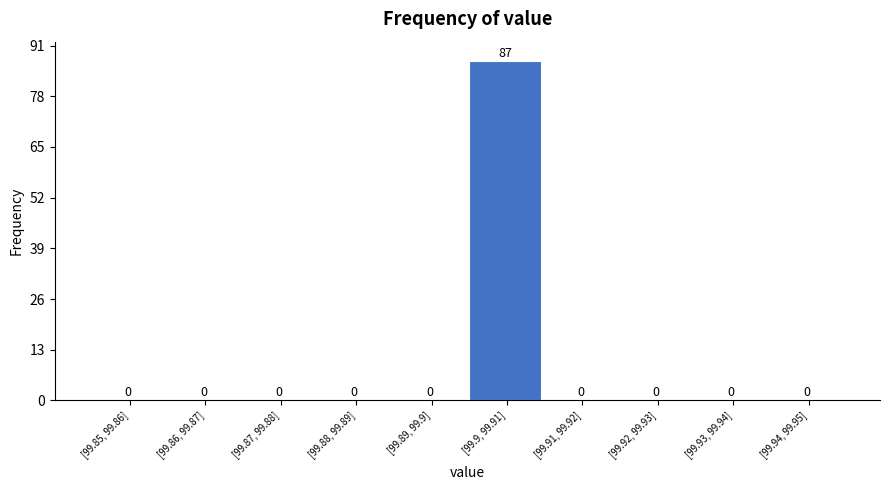

Reading left to right, list all the values displayed in this chart.

[99.85, 99.86]=0	[99.86, 99.87]=0	[99.87, 99.88]=0	[99.88, 99.89]=0	[99.89, 99.9]=0	[99.9, 99.91]=87	[99.91, 99.92]=0	[99.92, 99.93]=0	[99.93, 99.94]=0	[99.94, 99.95]=0